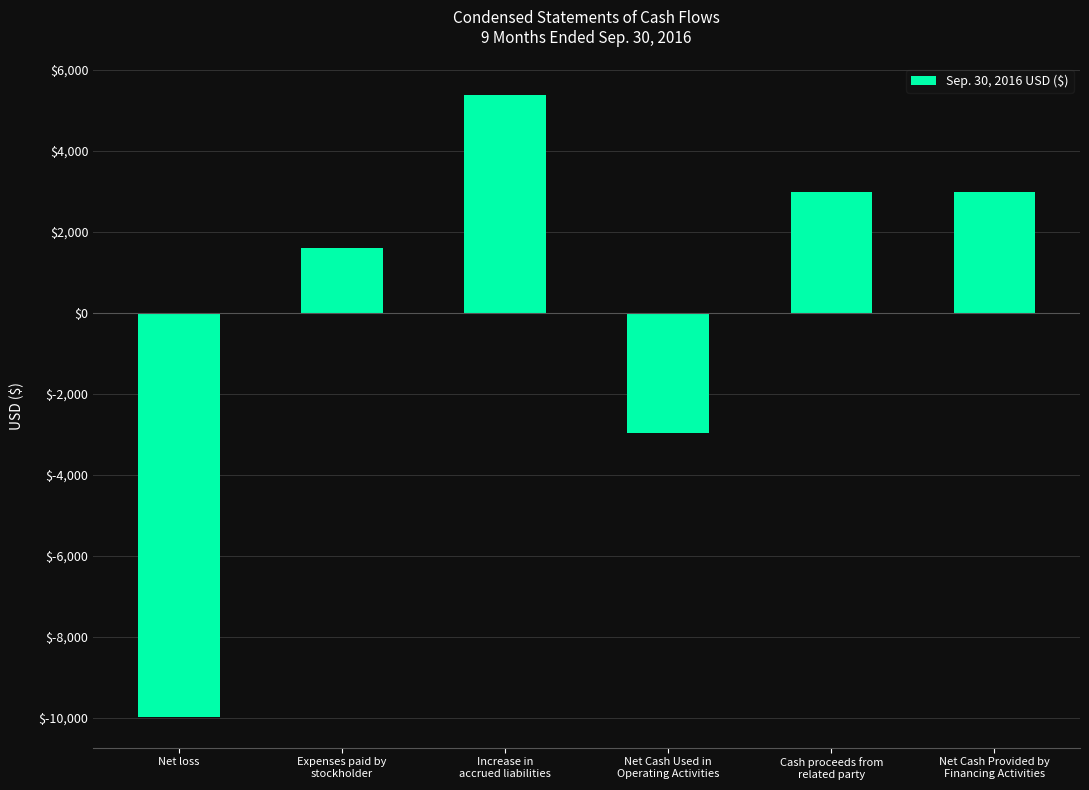

What is the ratio of the value at Expenses paid by
stockholder to the value at Net Cash Provided by
Financing Activities?

0.5